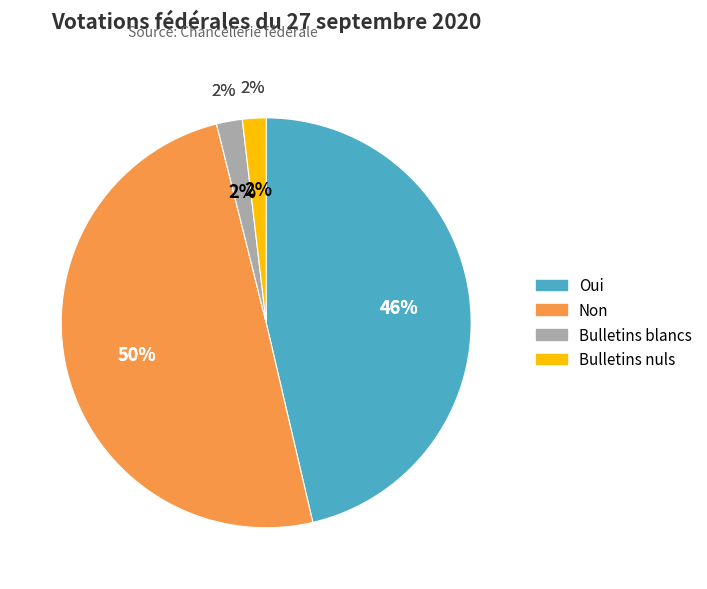

Is it true that Non (Total) is 3% of the pie?

False